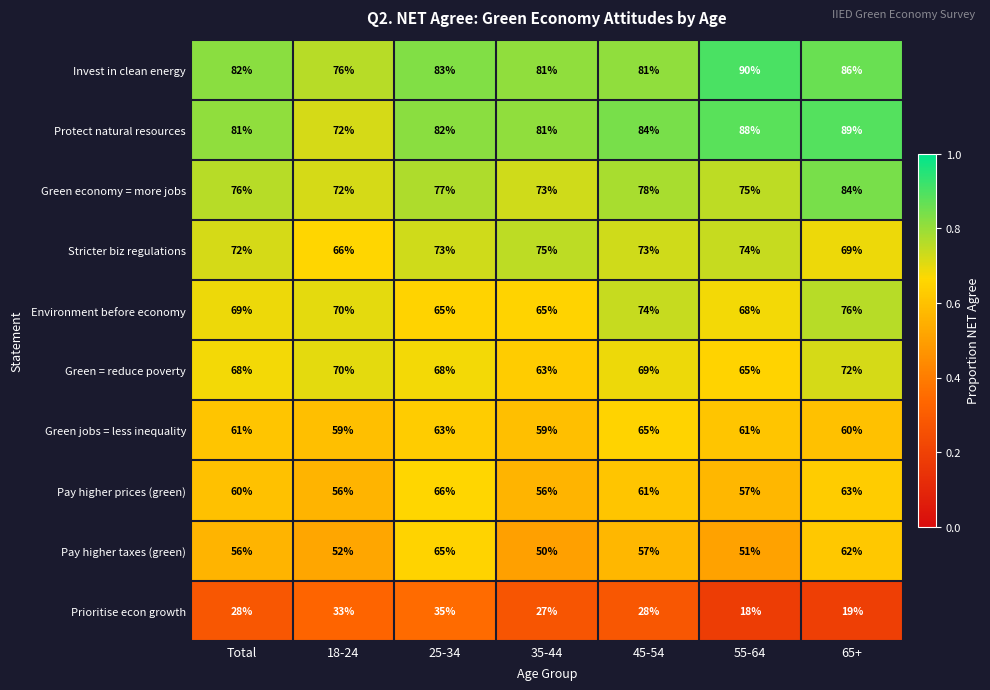

Rank the series at 65+ from lowest to highest value.

Prioritise econ growth, Green jobs = less inequality, Pay higher taxes (green), Pay higher prices (green), Stricter biz regulations, Green = reduce poverty, Environment before economy, Green economy = more jobs, Invest in clean energy, Protect natural resources